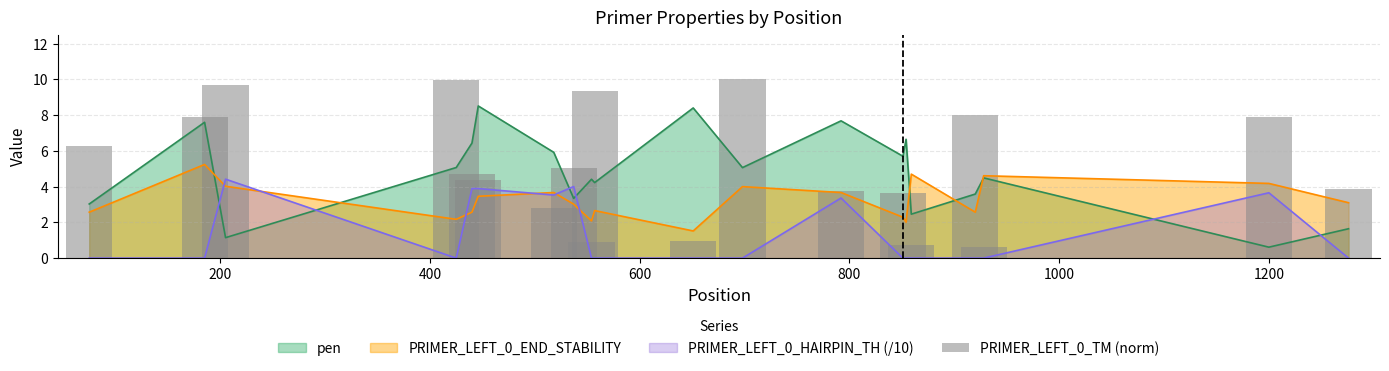

What is the difference between the maximum and minimum values?

10.0